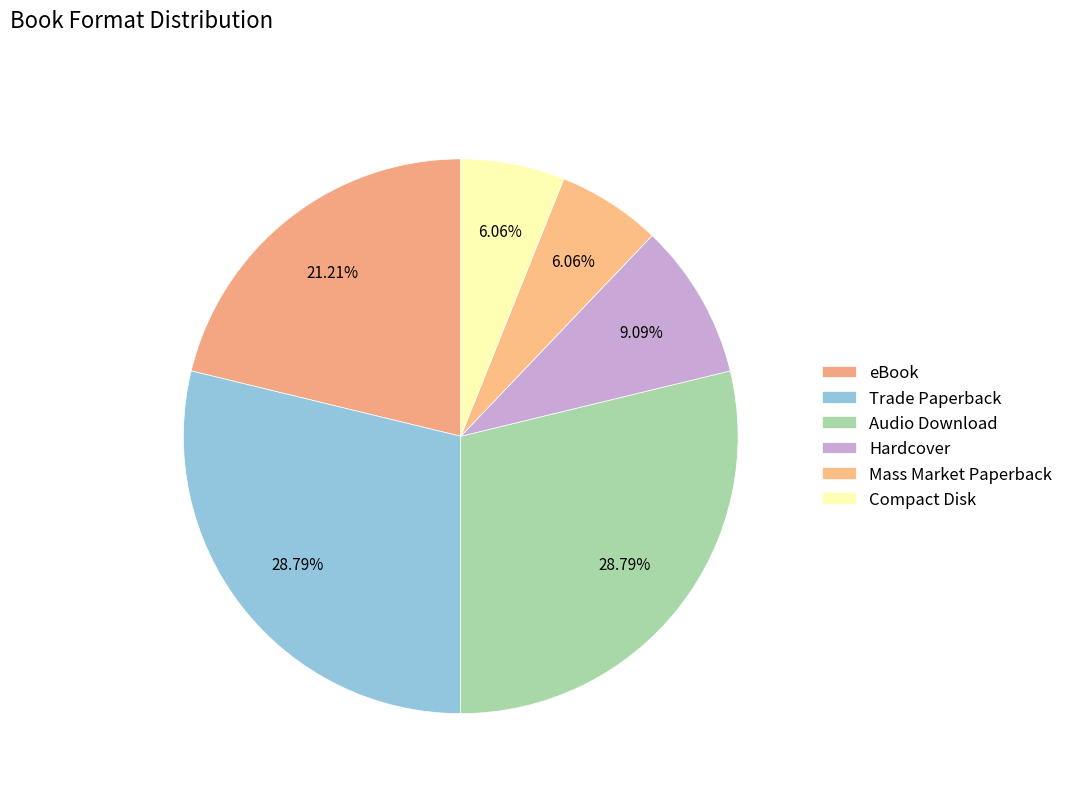

What is the largest slice in the pie chart?

Trade Paperback